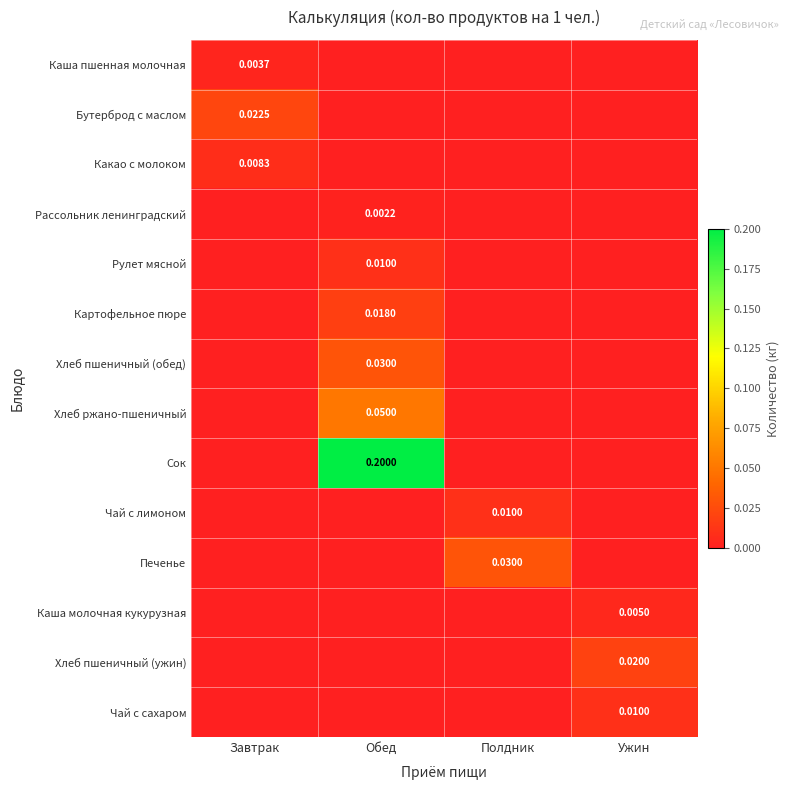

Which has a higher value, Ужин or Полдник?

Ужин